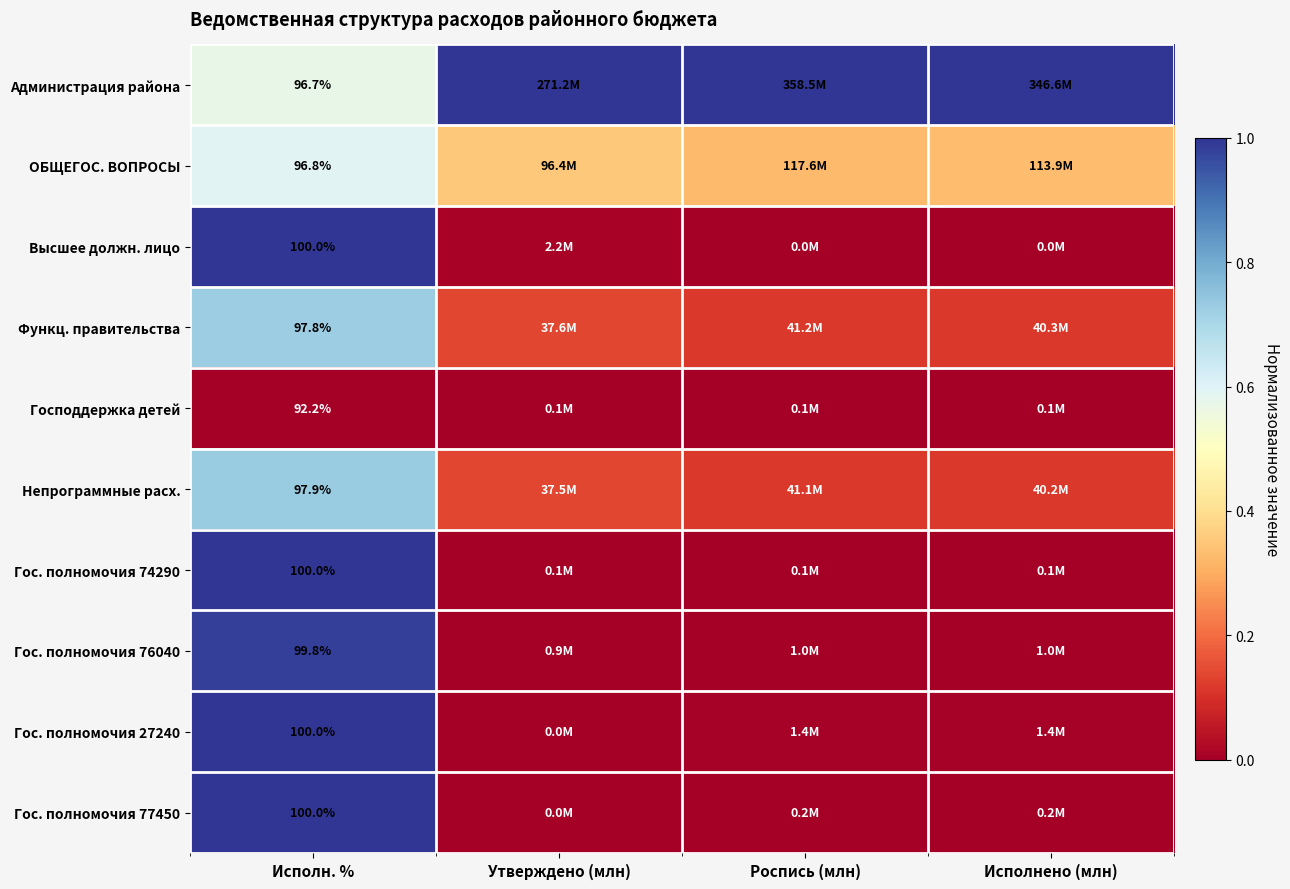

Rank the categories by Господдержка детей value from highest to lowest.

Утверждено (млн), Роспись (млн), Исполнено (млн), Исполн. %